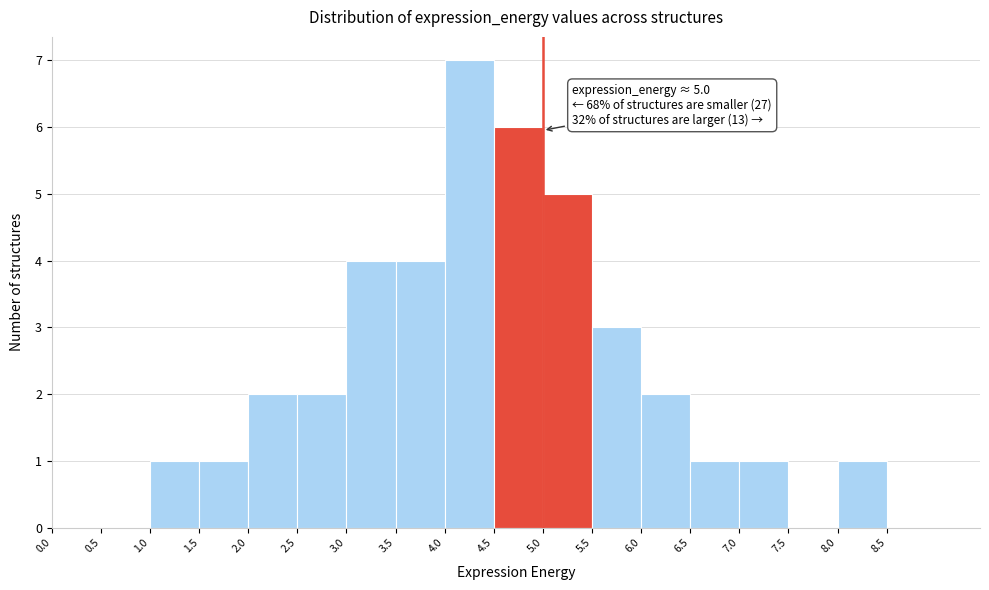

Over which range of the x-axis is the bar tallest?

4.0 to 4.5